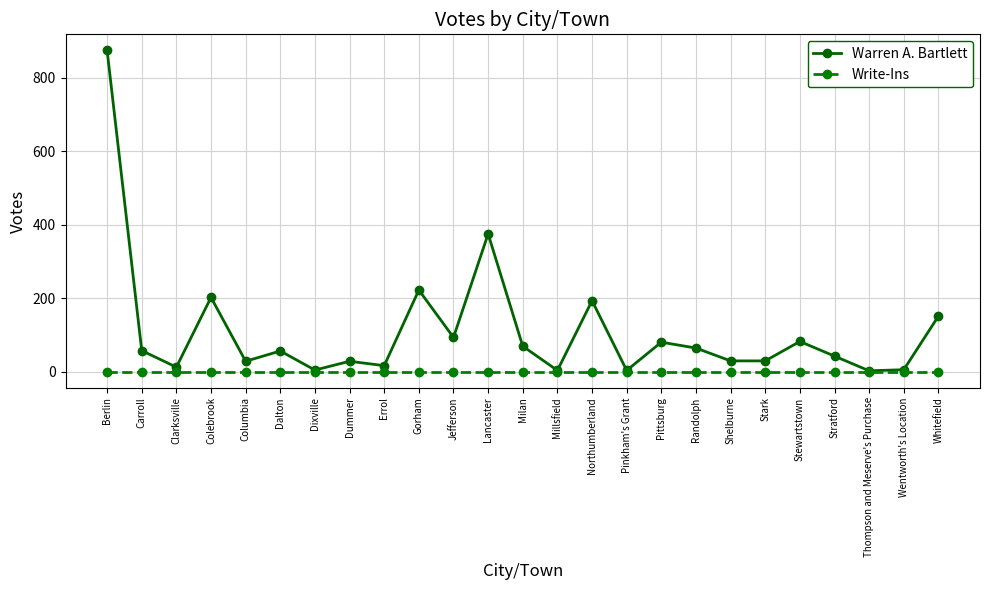

Which series changed the most between Gorham and Shelburne?

Warren A. Bartlett